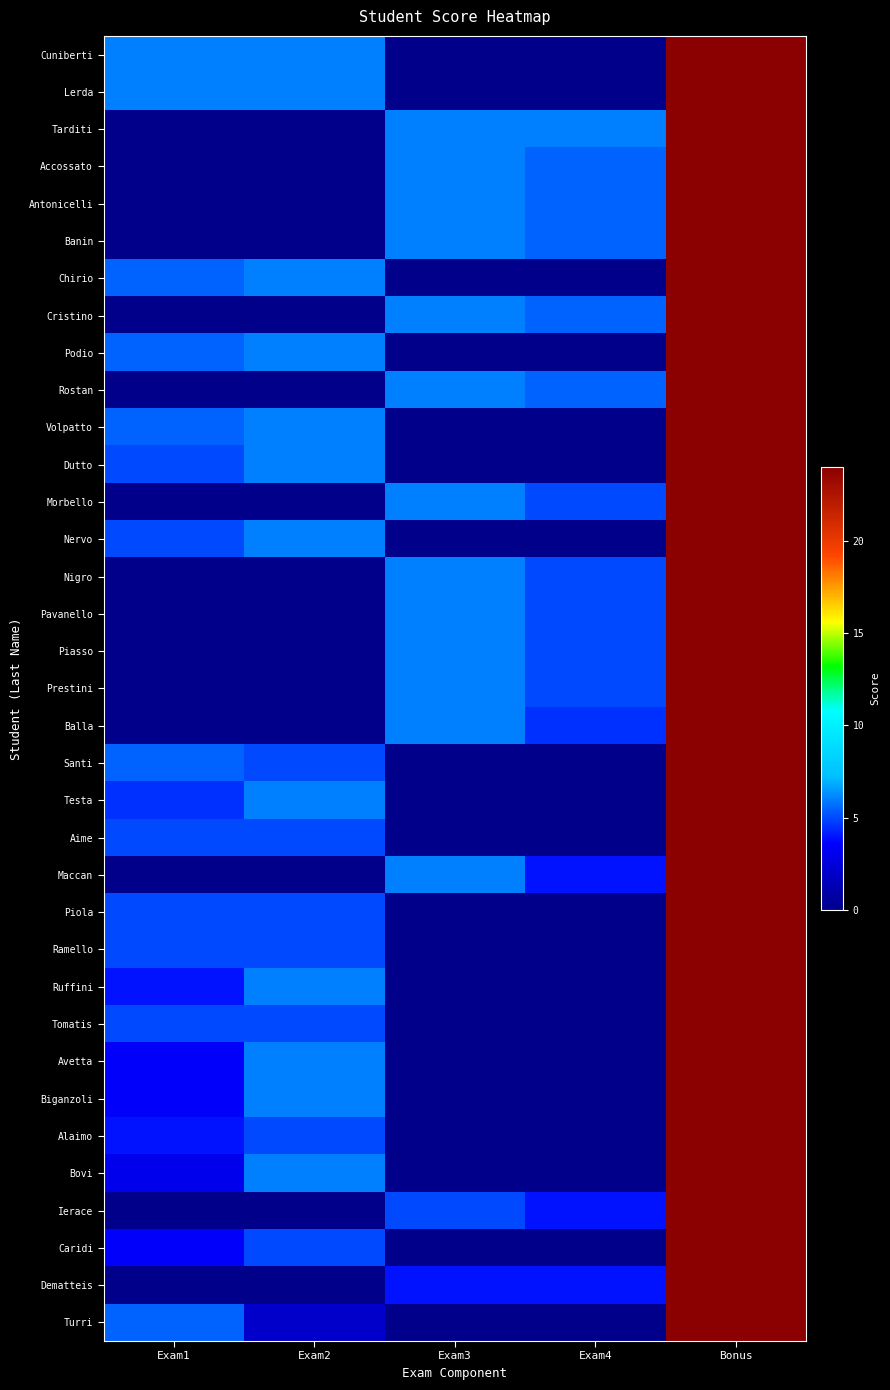

Rank the series by their maximum value, from lowest to highest.

Cuniberti, Lerda, Tarditi, Accossato, Antonicelli, Banin, Chirio, Cristino, Podio, Rostan, Volpatto, Dutto, Morbello, Nervo, Nigro, Pavanello, Piasso, Prestini, Balla, Santi, Testa, Aime, Maccan, Piola, Ramello, Ruffini, Tomatis, Avetta, Biganzoli, Alaimo, Bovi, Ierace, Caridi, Dematteis, Turri